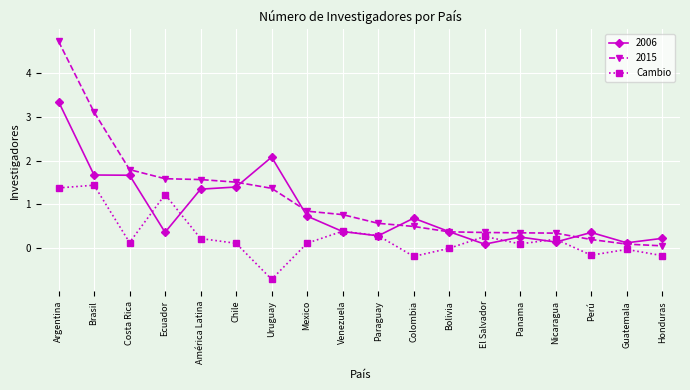

What position from the right is Perú?

3